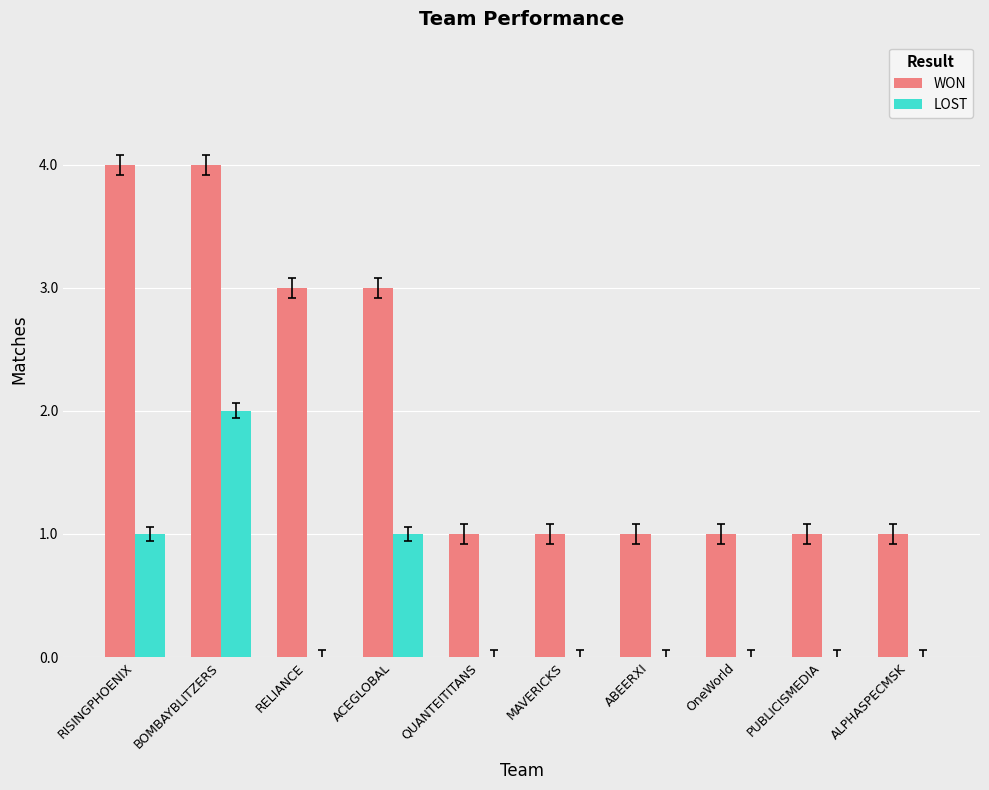

What is the highest value of the LOST series?

2